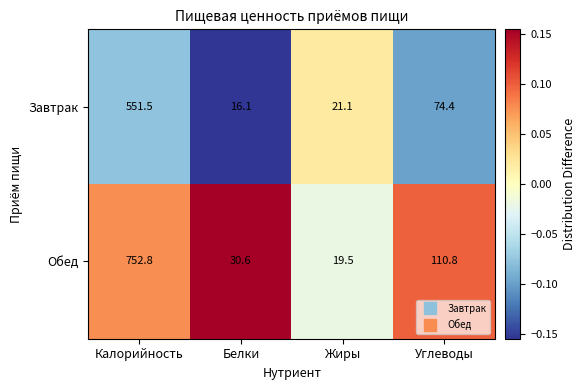

At which category is the sum across all series the highest?

Калорийность